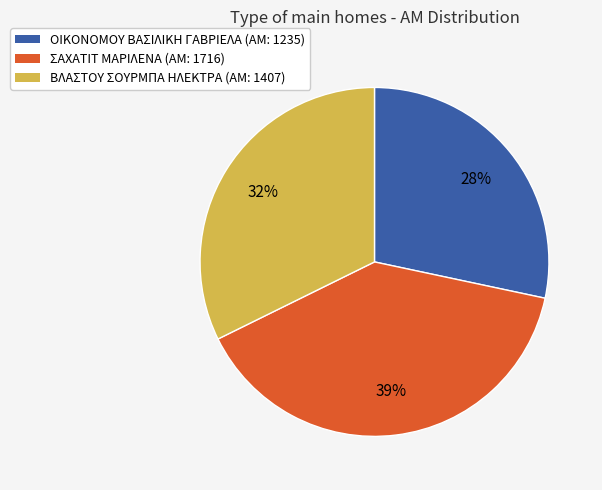

Which has a higher value, ΣΑΧΑΤΙΤ ΜΑΡΙΛΕΝΑ (ΑΜ: 1716) or ΟΙΚΟΝΟΜΟΥ ΒΑΣΙΛΙΚΗ ΓΑΒΡΙΕΛΑ (ΑΜ: 1235)?

ΣΑΧΑΤΙΤ ΜΑΡΙΛΕΝΑ (ΑΜ: 1716)